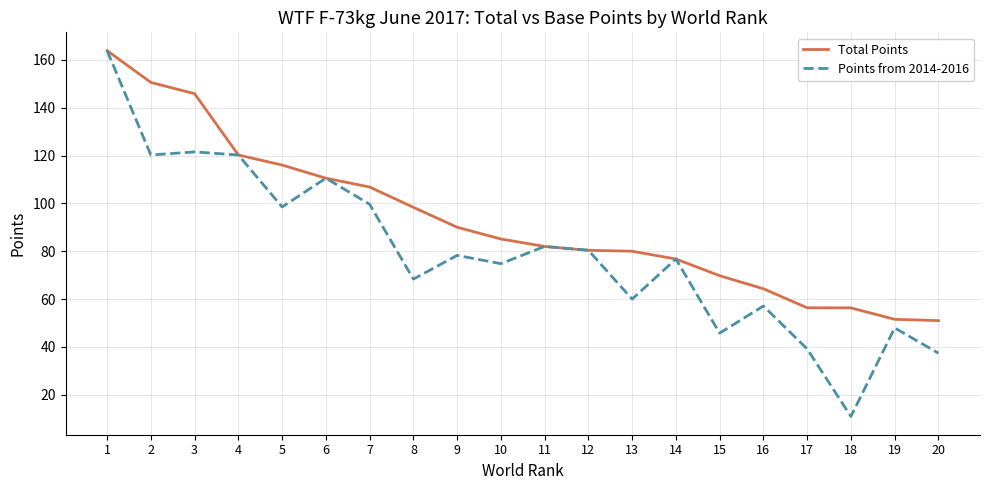

At 15, list the series in order from smallest to largest.

Points from 2014-2016, Total Points